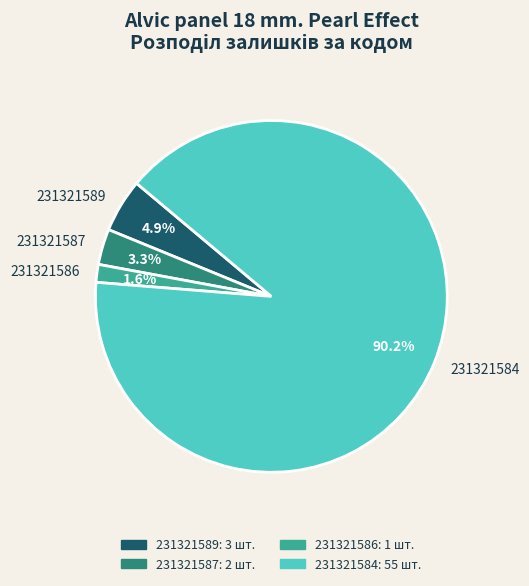

How many slices are in this pie chart?

4